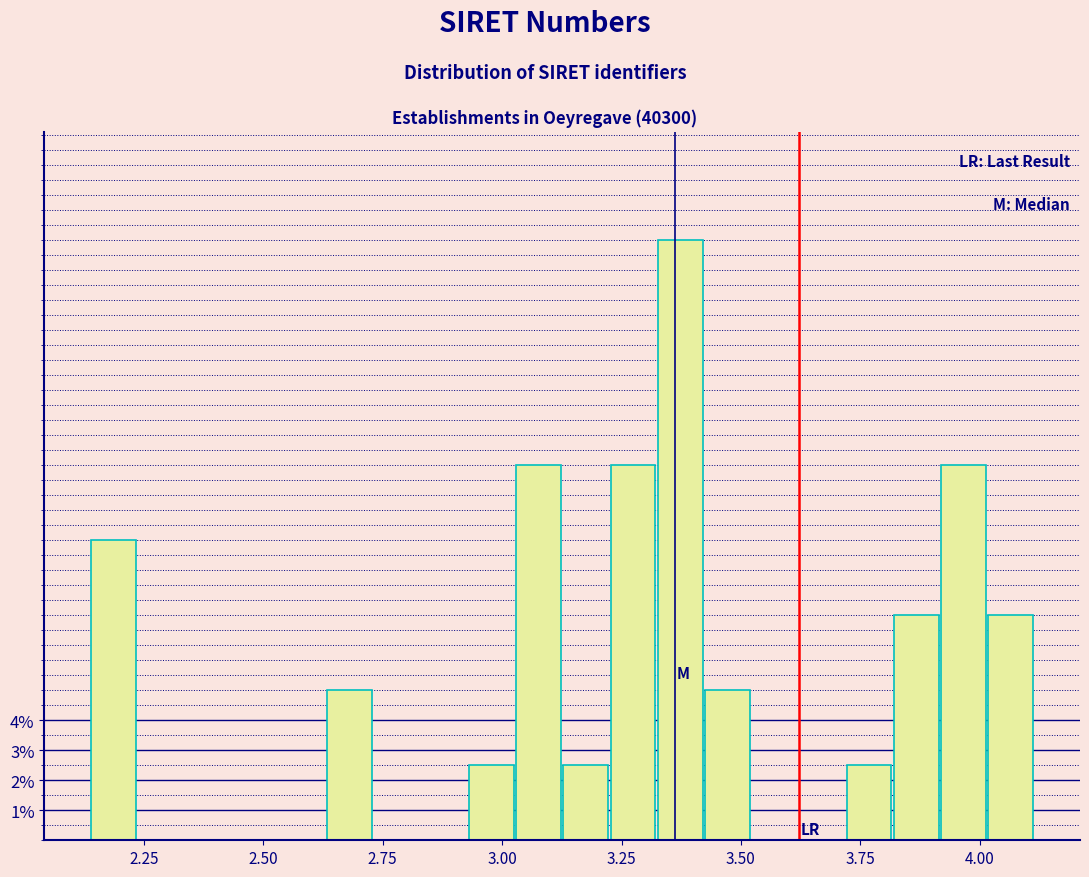

Read against the x-axis, roughly where is the centre of the tallest bar?

3.35